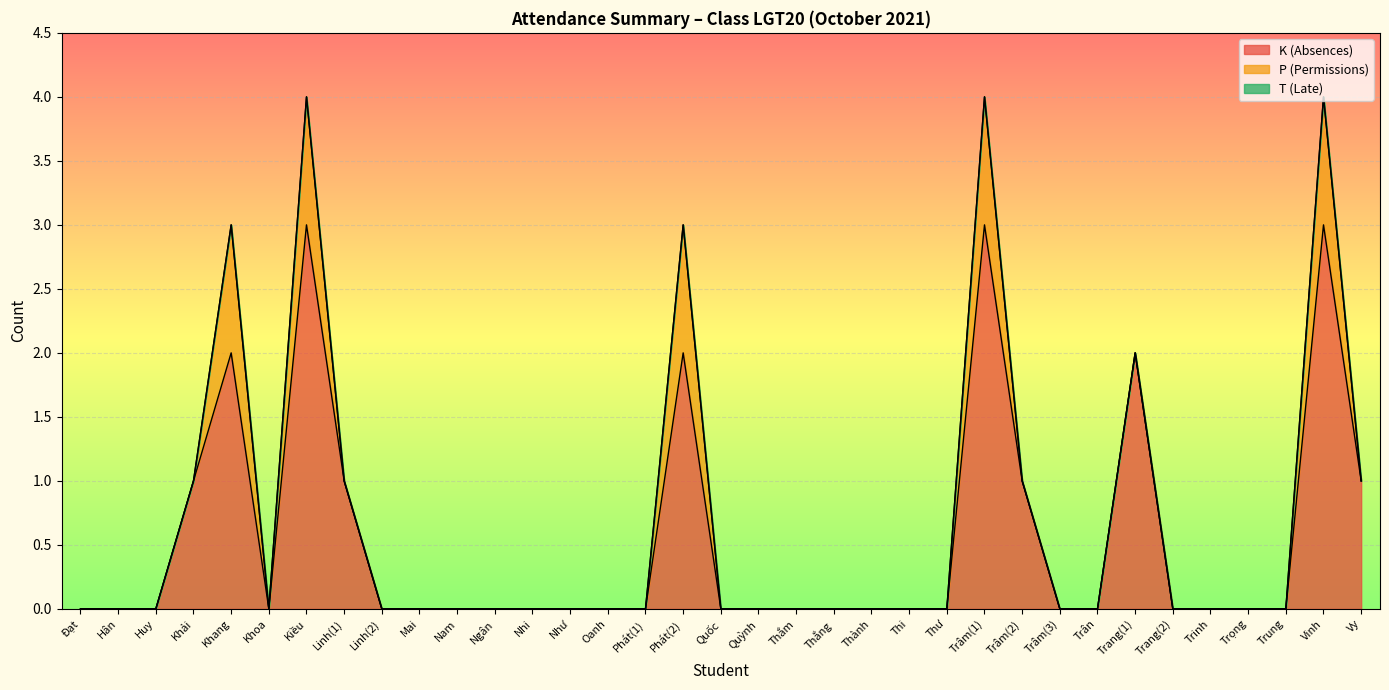

What is the sum of the K (Absences) values at Vy and Trâm(2)?

2